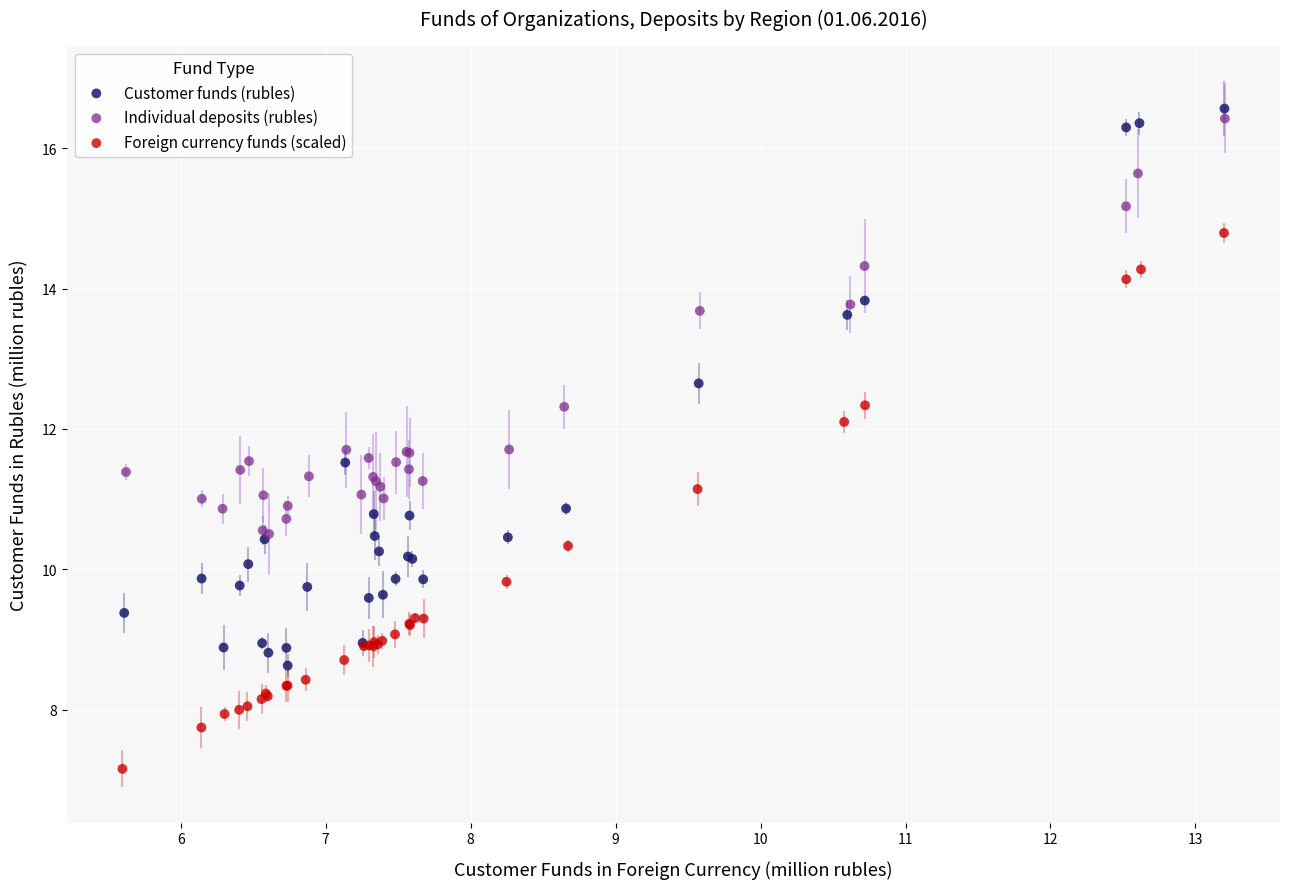

Which series contains the lowest Y value?

Foreign currency funds (scaled)